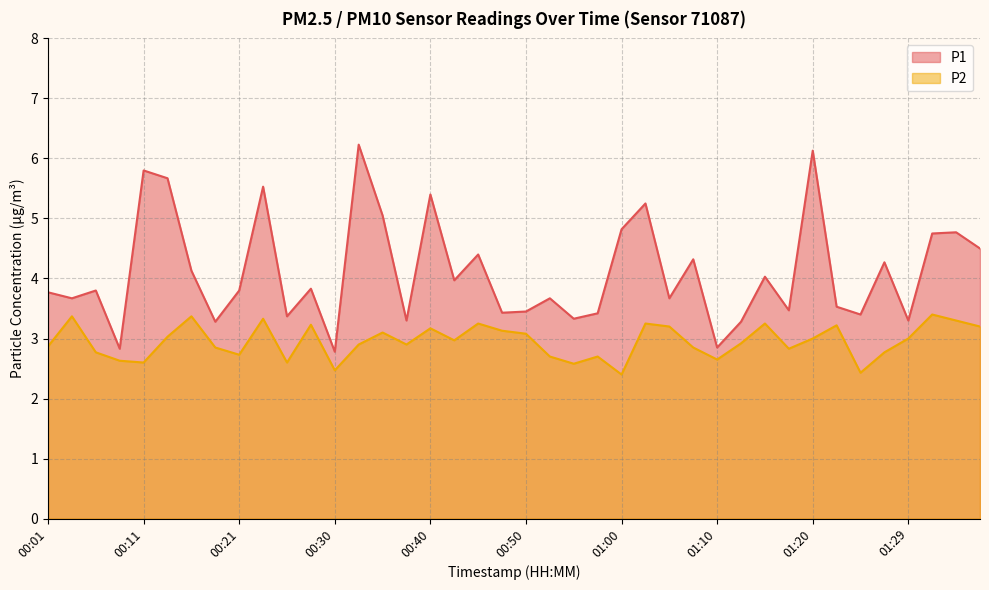

What is the sum of all P1 values?

164.2